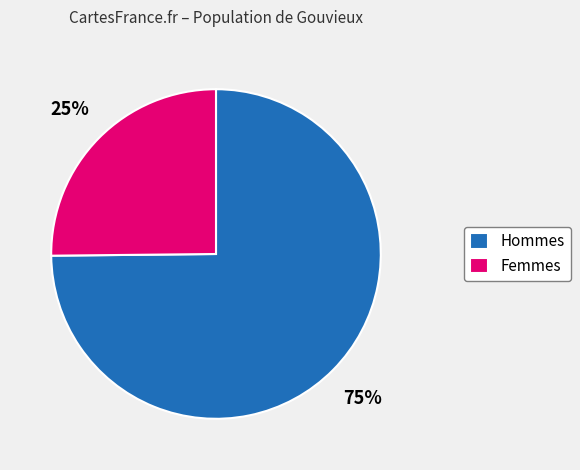

True or false: Femmes accounts for 25% of the total.

True